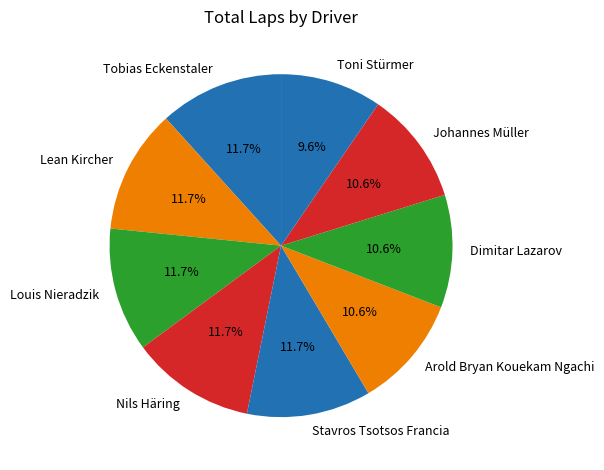

What is the ratio of the value at Arold Bryan Kouekam Ngachi to the value at Johannes Müller?

1.0